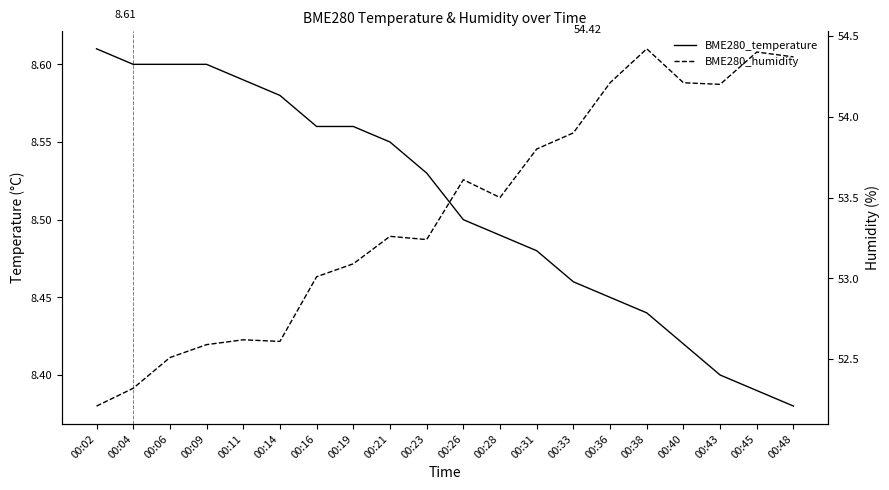

What is the value of the BME280_temperature point at the 13th from the left?

8.5